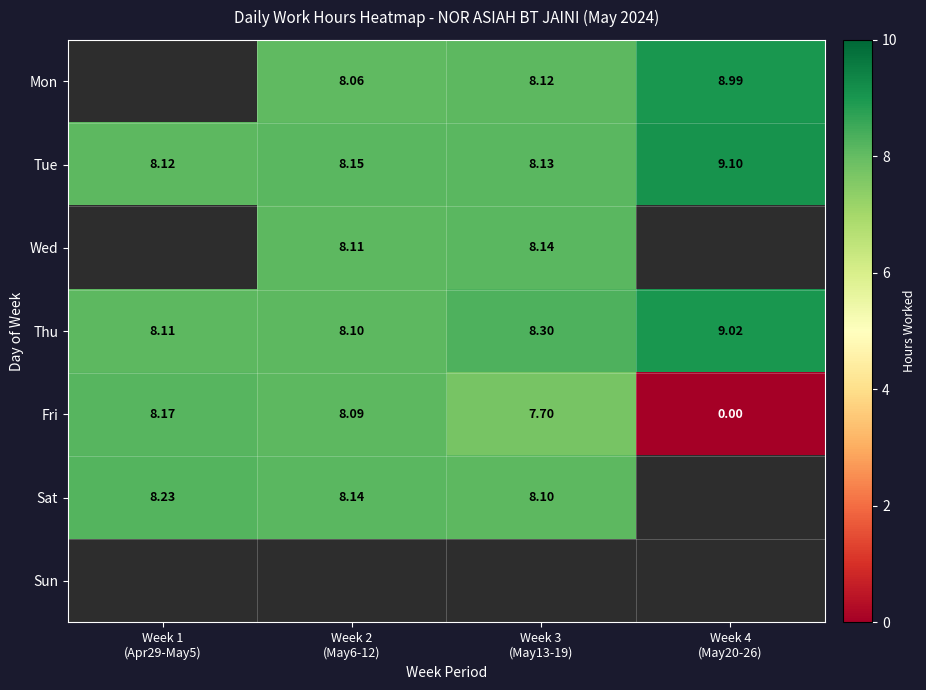

How many data points in Fri are above 8?

2